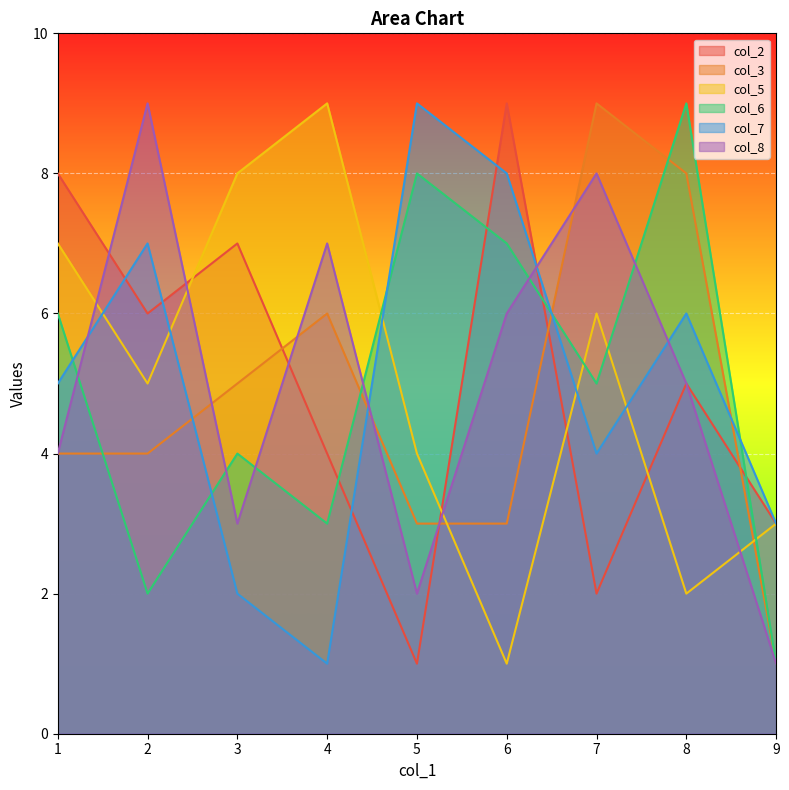

How many lines are shown in the chart?

6